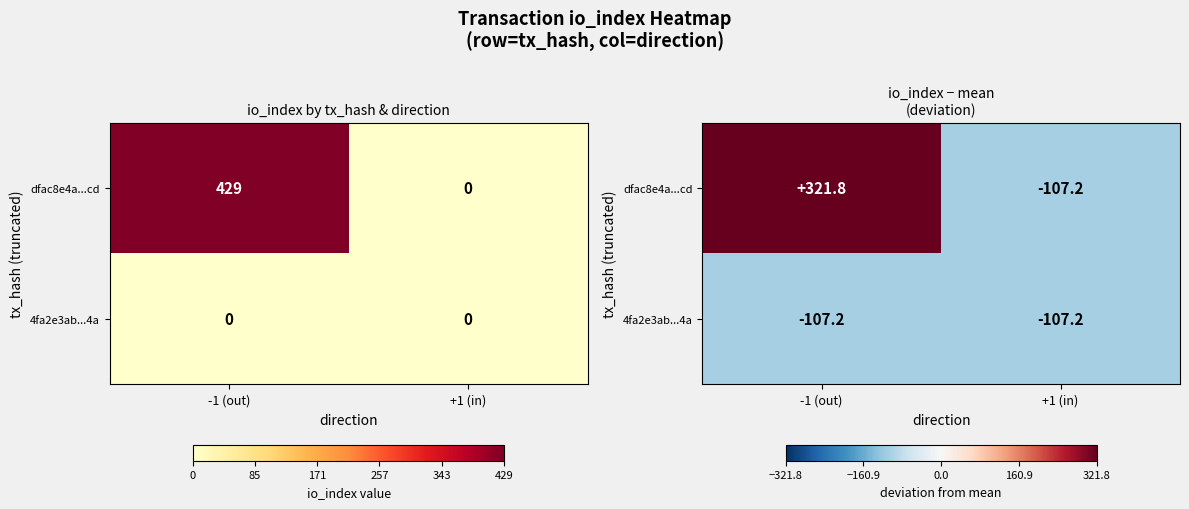

Which series has the largest total across all categories?

dfac8e4a...cd